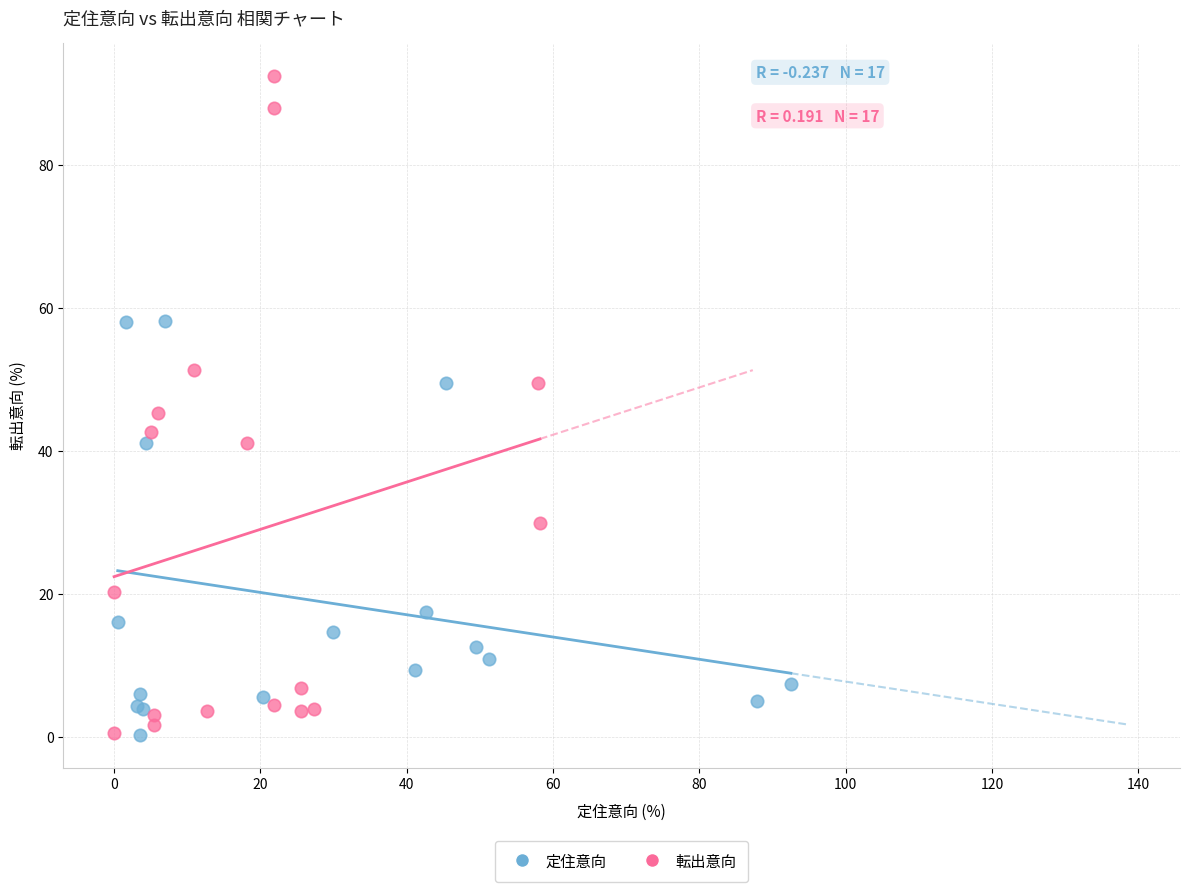

Which series has the widest spread of Y values?

転出意向